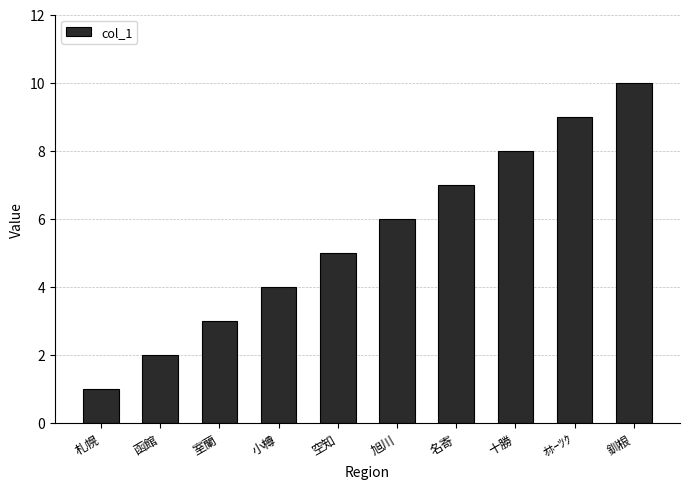

The value at 室蘭 is 4. True or false?

False